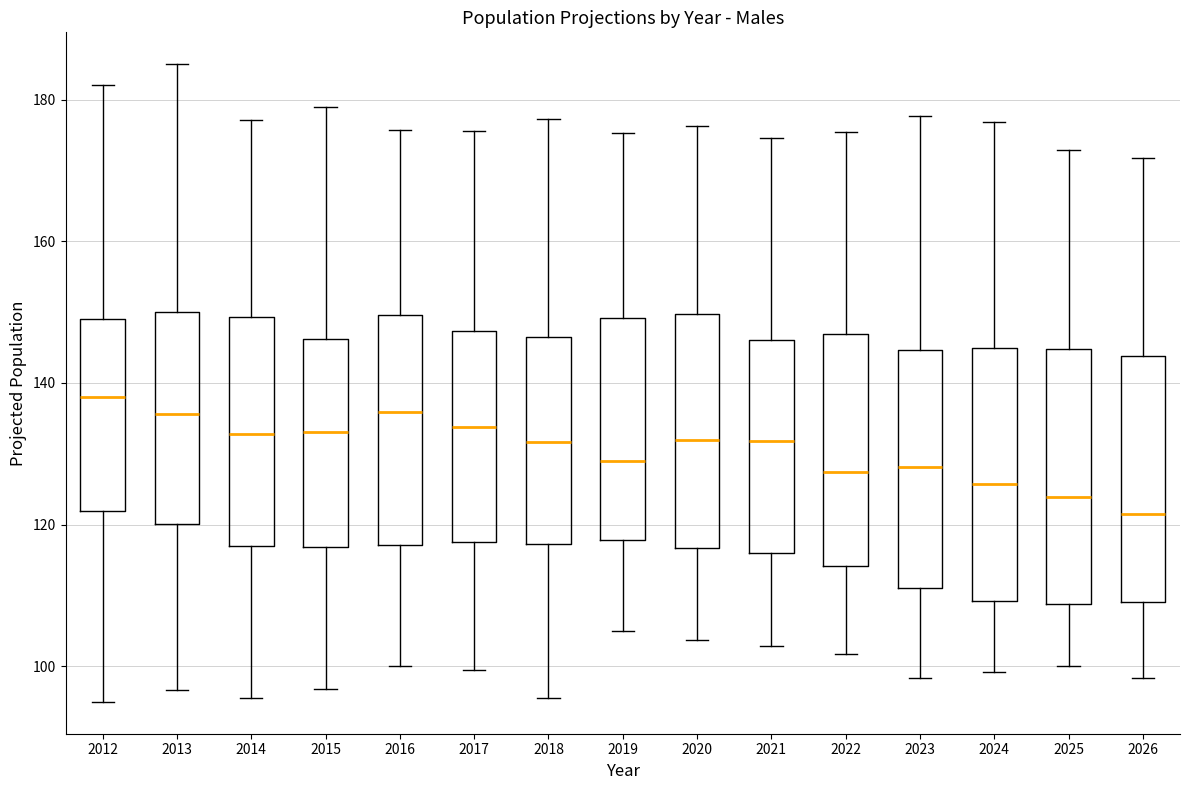

Reading left to right, transcribe this box plot: for each box, give where its median line is, the range the box spans, and where its two whiskers end, as read against the y-axis. The values are not printed on the chart, so give them approximately, as read against the axis.

2012: median 138, box 122 to 150, whiskers 96 to 182
2013: median 136, box 120 to 150, whiskers 96 to 184
2014: median 132, box 118 to 150, whiskers 96 to 178
2015: median 134, box 116 to 146, whiskers 96 to 178
2016: median 136, box 118 to 150, whiskers 100 to 176
2017: median 134, box 118 to 148, whiskers 100 to 176
2018: median 132, box 118 to 146, whiskers 96 to 178
2019: median 128, box 118 to 150, whiskers 104 to 176
2020: median 132, box 116 to 150, whiskers 104 to 176
2021: median 132, box 116 to 146, whiskers 102 to 174
2022: median 128, box 114 to 146, whiskers 102 to 176
2023: median 128, box 112 to 144, whiskers 98 to 178
2024: median 126, box 110 to 144, whiskers 100 to 176
2025: median 124, box 108 to 144, whiskers 100 to 172
2026: median 122, box 110 to 144, whiskers 98 to 172